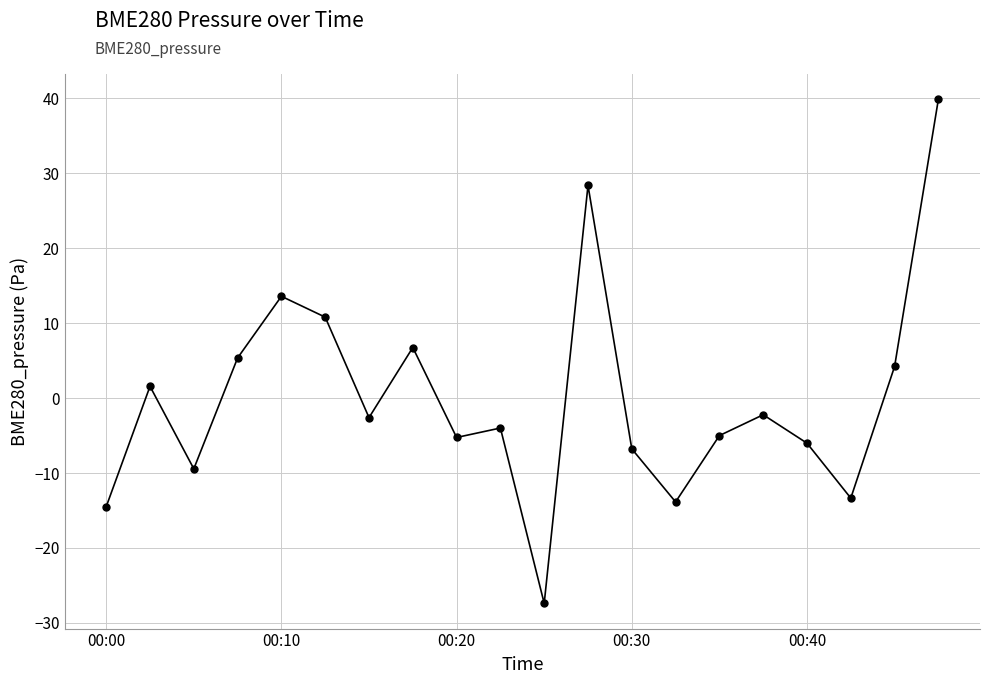

How many categories are shown in the chart?

20